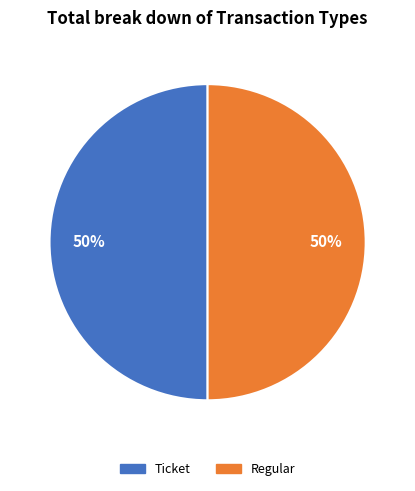

Is it true that Ticket is 57% of the pie?

False